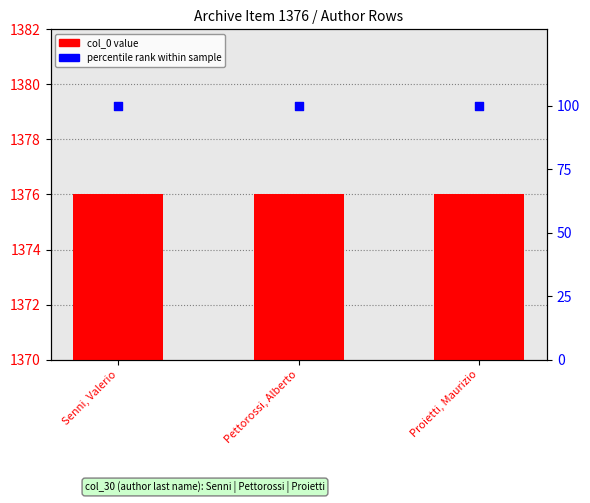

Which series contains the lowest Y value?

percentile rank